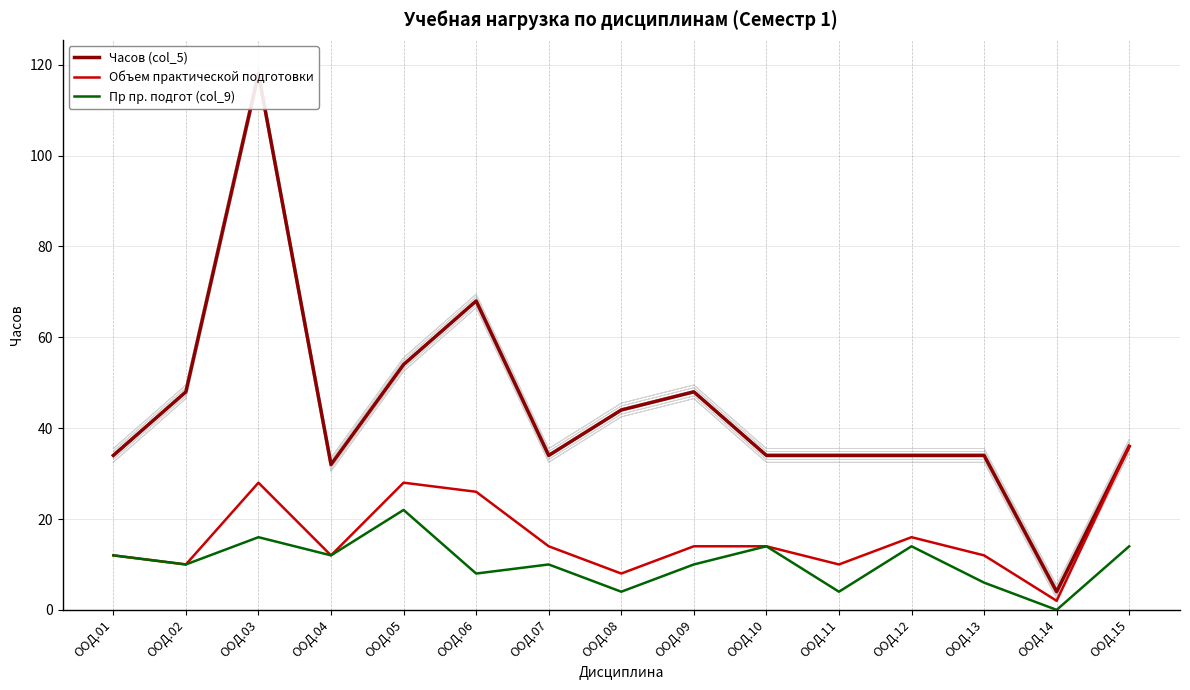

True or false: Часов (col_5) and Объем практической подготовки intersect in this chart.

False